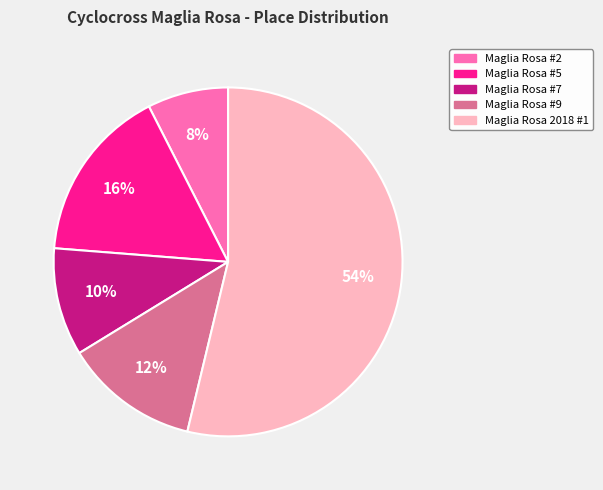

Combined, do Maglia Rosa #2 and Maglia Rosa #5 account for over 50%?

No